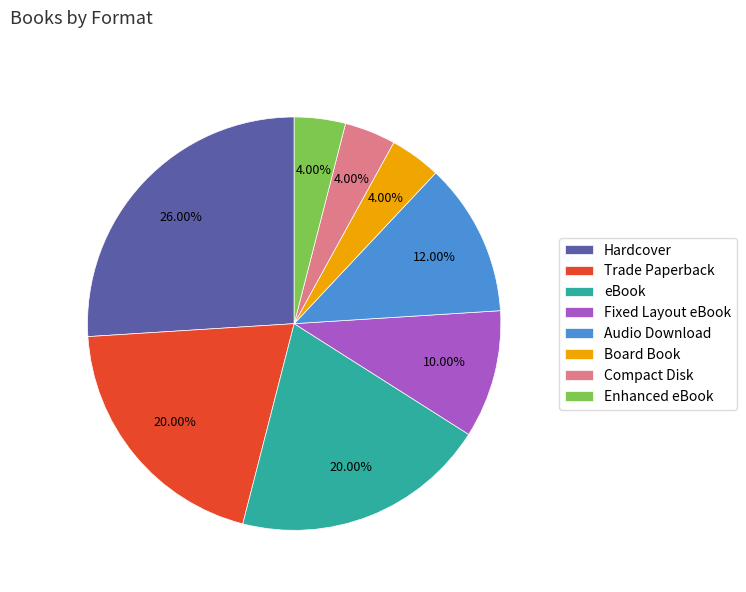

Approximately how many times larger is the value at Hardcover compared to Enhanced eBook?

6.5